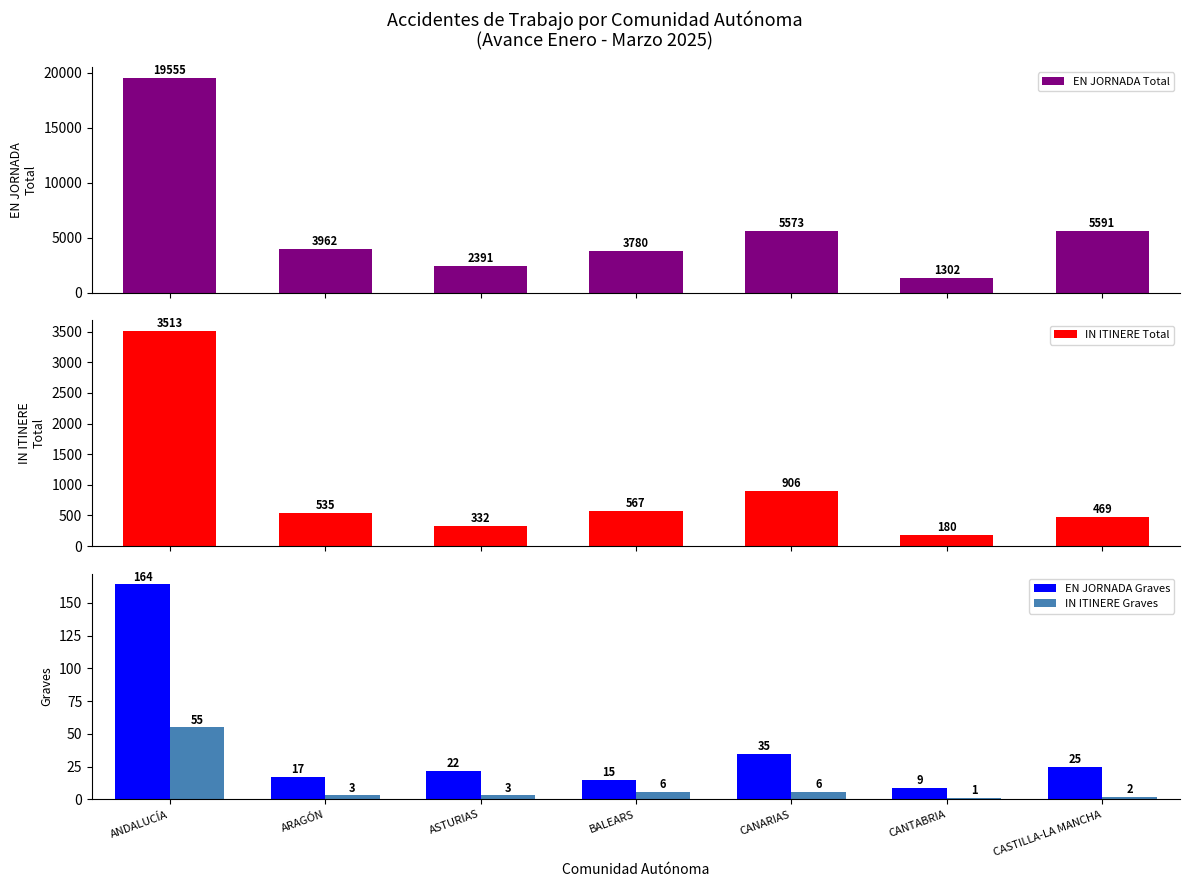

What position from the left is CASTILLA-LA MANCHA?

7